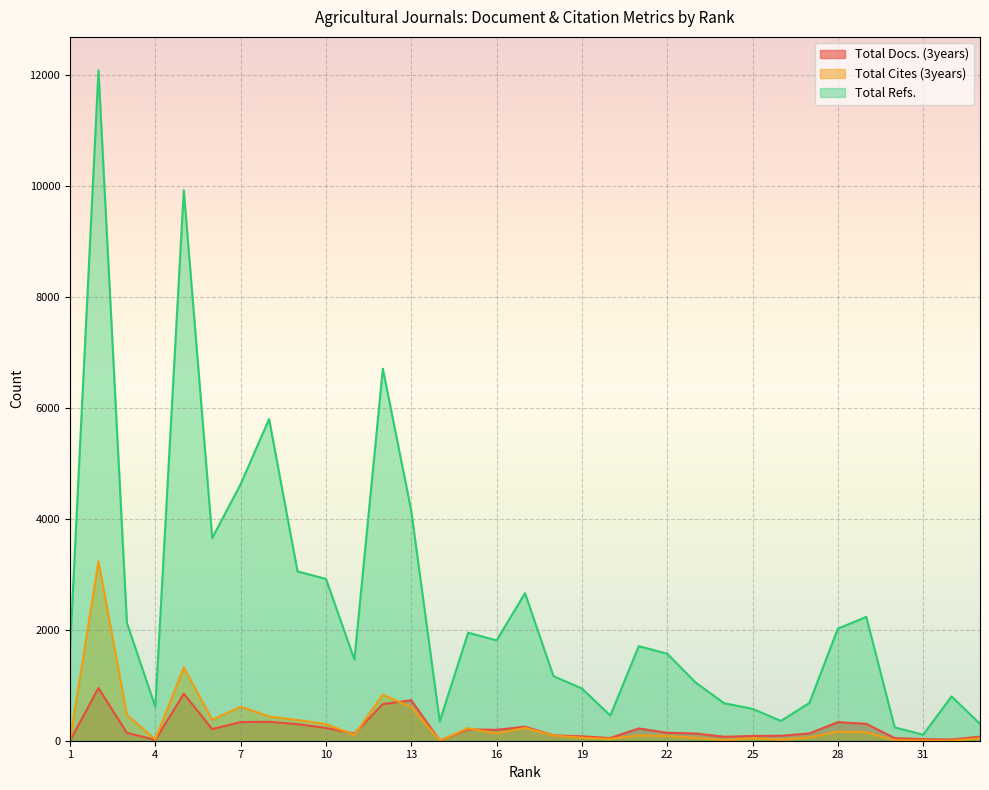

What is the total value across all series at 32?

819